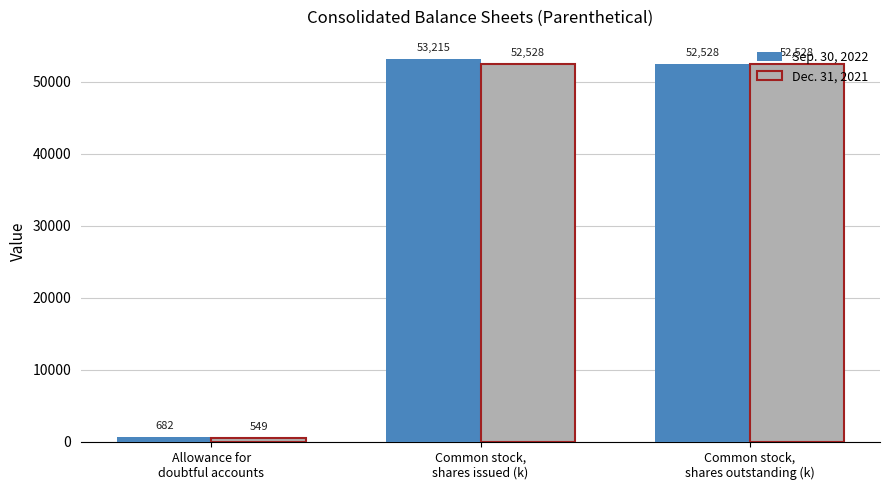

How many data points in Dec. 31, 2021 are above 52527?

2